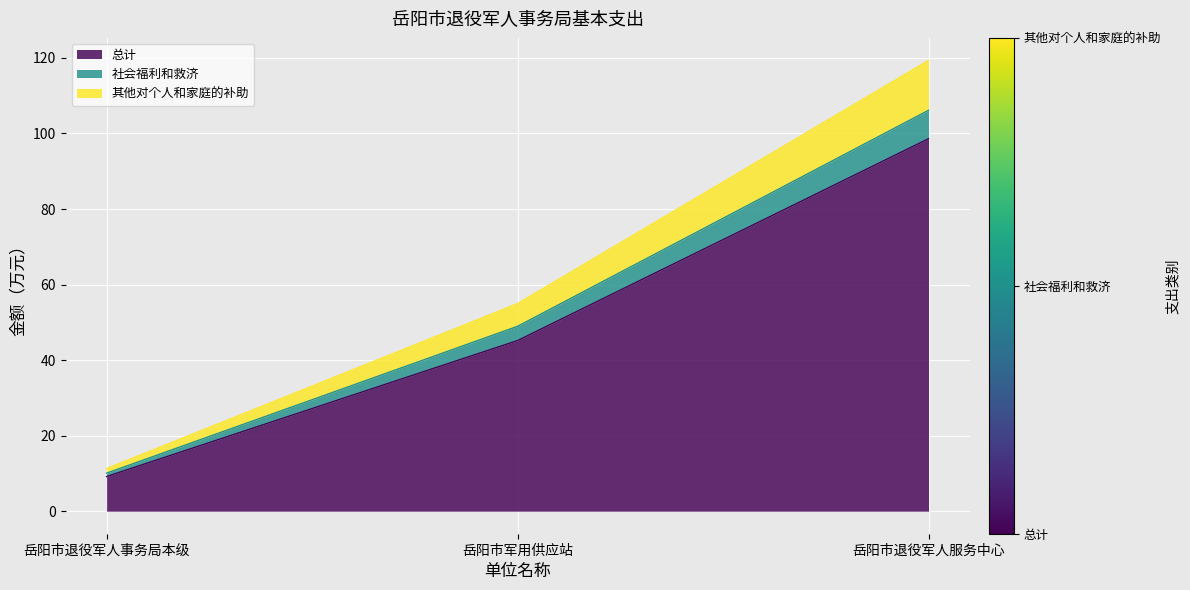

Reading right to left, list all the values displayed in this chart.

总计: 岳阳市退役军人服务中心=98.6	岳阳市军用供应站=45.2	岳阳市退役军人事务局本级=9.2
社会福利和救济: 岳阳市退役军人服务中心=106.1	岳阳市军用供应站=48.9	岳阳市退役军人事务局本级=10.1
其他对个人和家庭的补助: 岳阳市退役军人服务中心=119.3	岳阳市军用供应站=54.9	岳阳市退役军人事务局本级=11.3